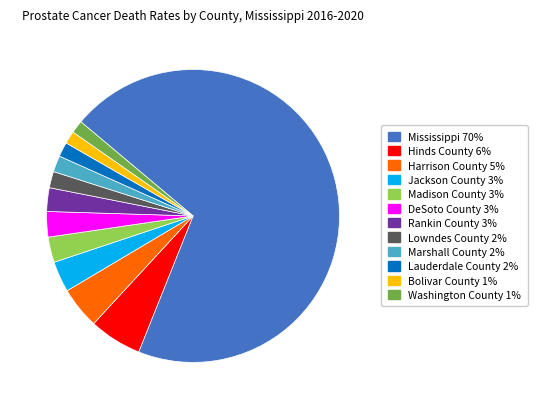

Is there a majority slice in this chart?

Yes